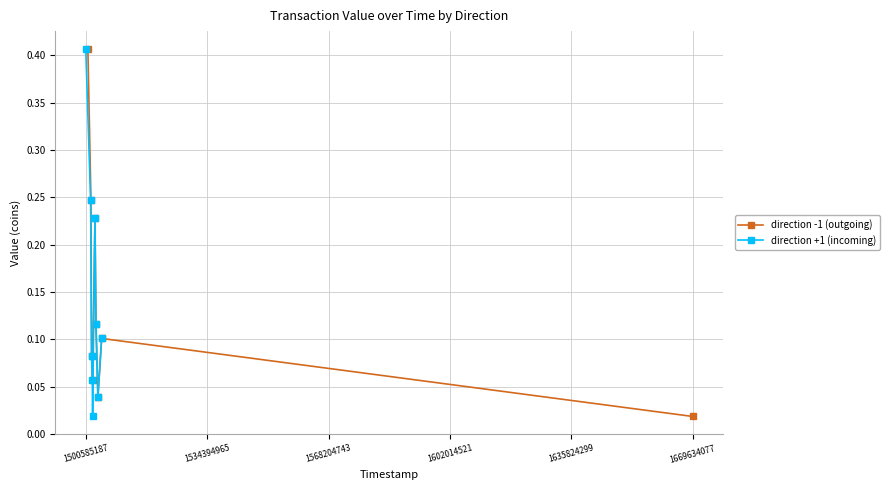

In direction -1 (outgoing), how many points are lower than both neighbors (excluding endpoints)?

2